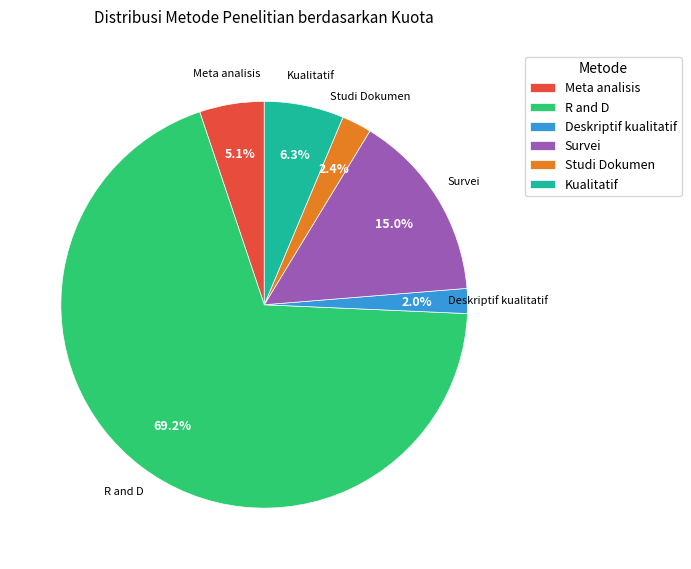

Which has a higher value, Meta analisis or Kualitatif?

Kualitatif